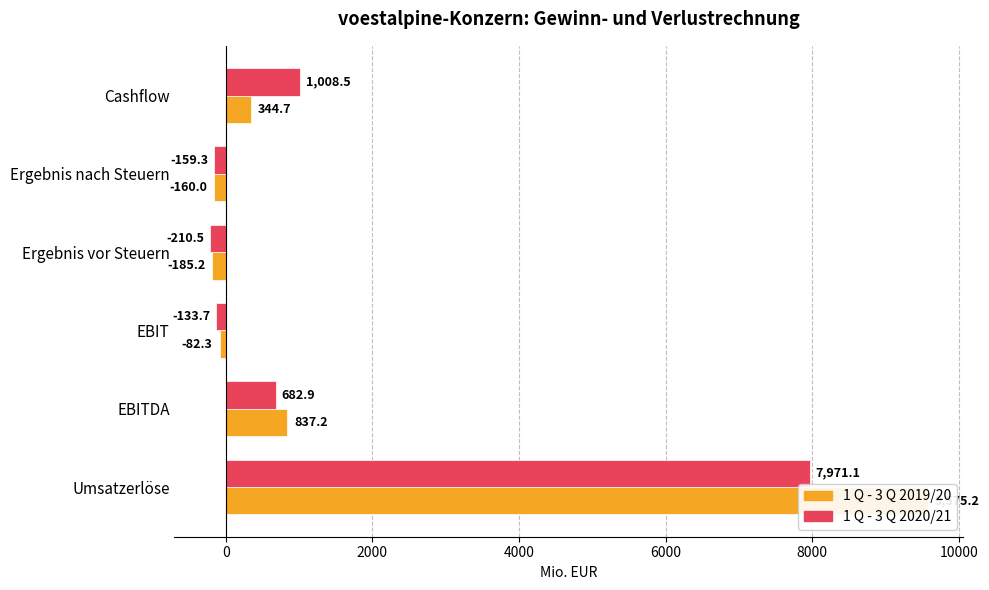

How many data points in 1 Q - 3 Q 2020/21 are above 682?

3